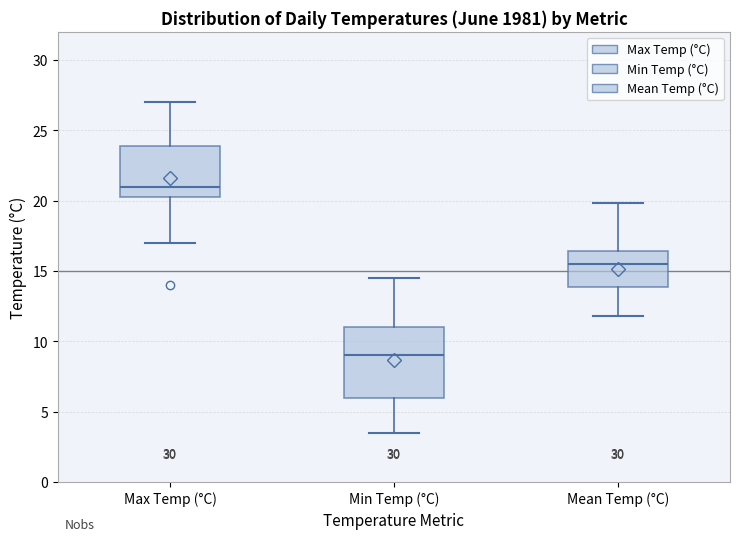

Where is the lower edge of the box for Min Temp (°C) on the y-axis? The values are not printed on the chart, so give them approximately, as read against the axis.

6.0